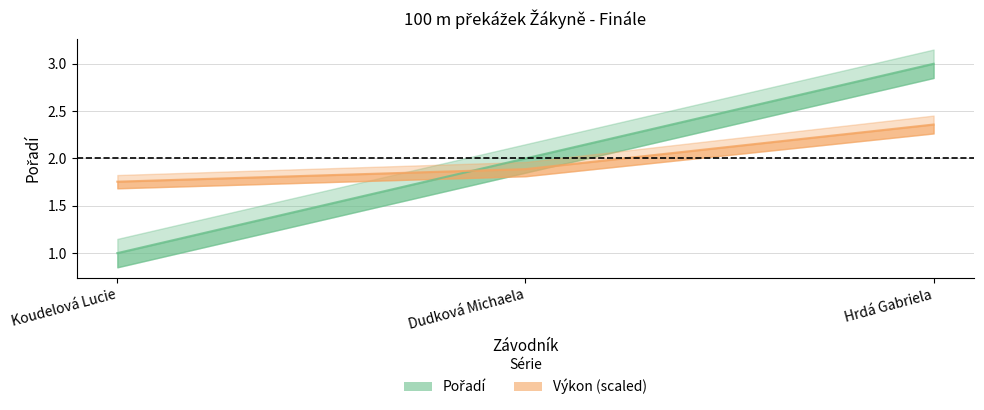

What is the difference between the highest and lowest values at Dudková Michaela?

0.1